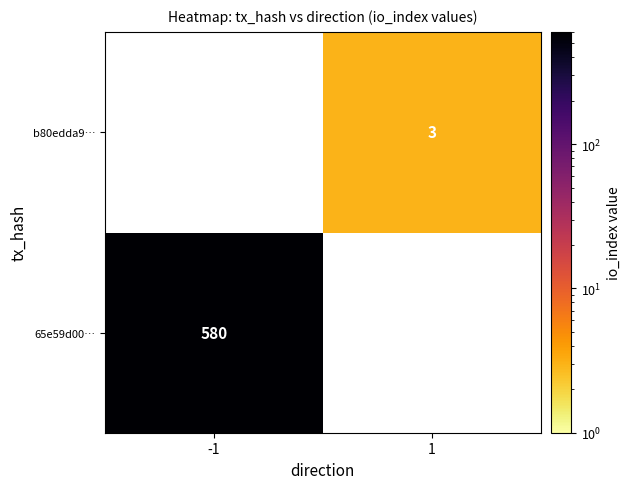

The 65e59d00… series shows 580 at -1. True or false?

True